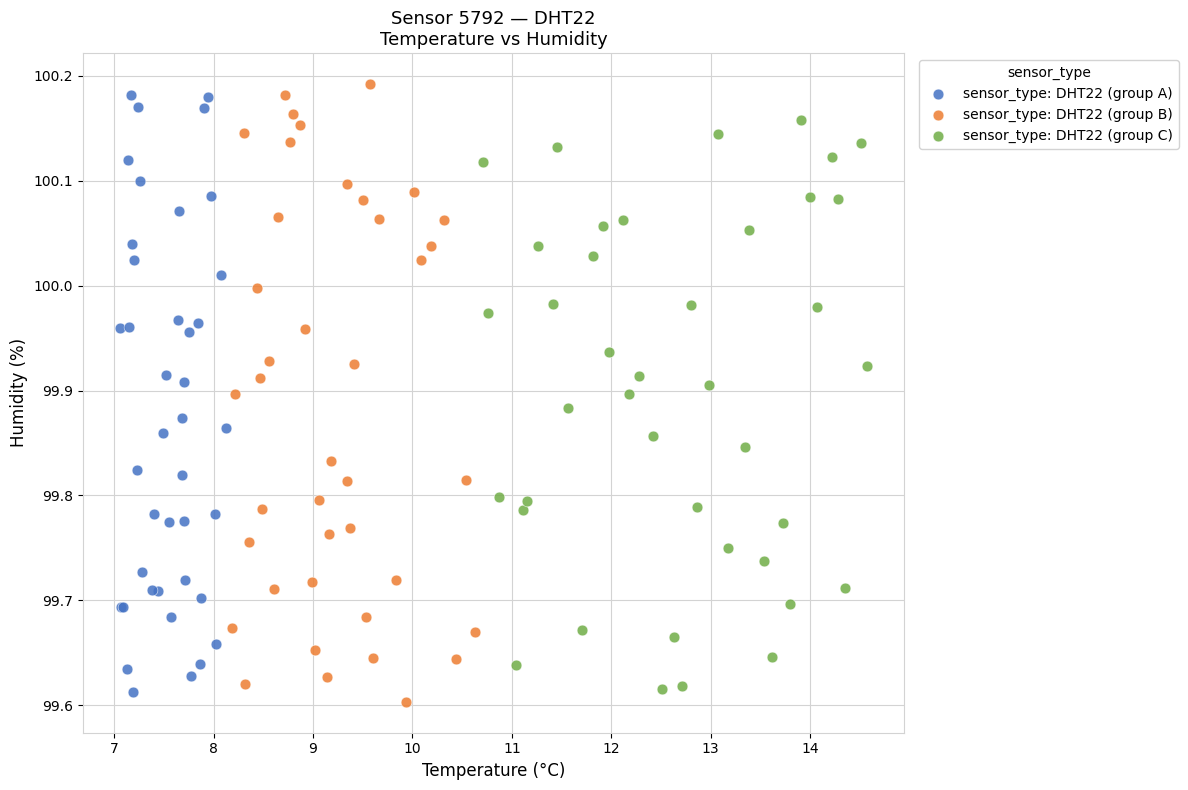

Which series contains the highest Y value?

sensor_type: DHT22 (group B)